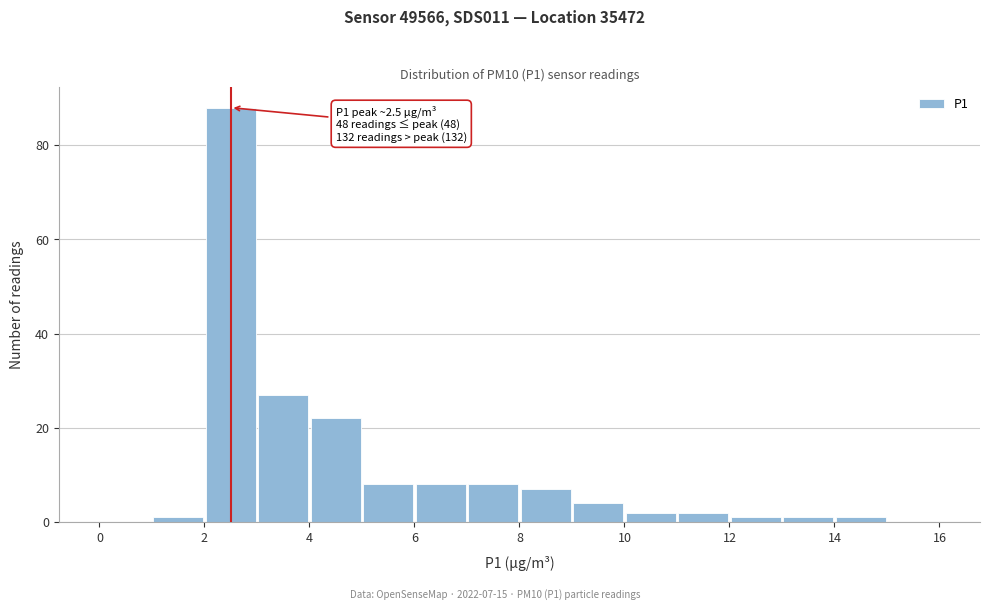

Over which range of the x-axis is the bar tallest?

2 to 3